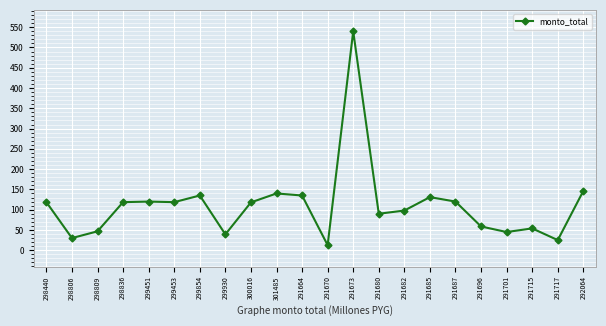

What is the change in value from 291680 to 291715?

-36.1